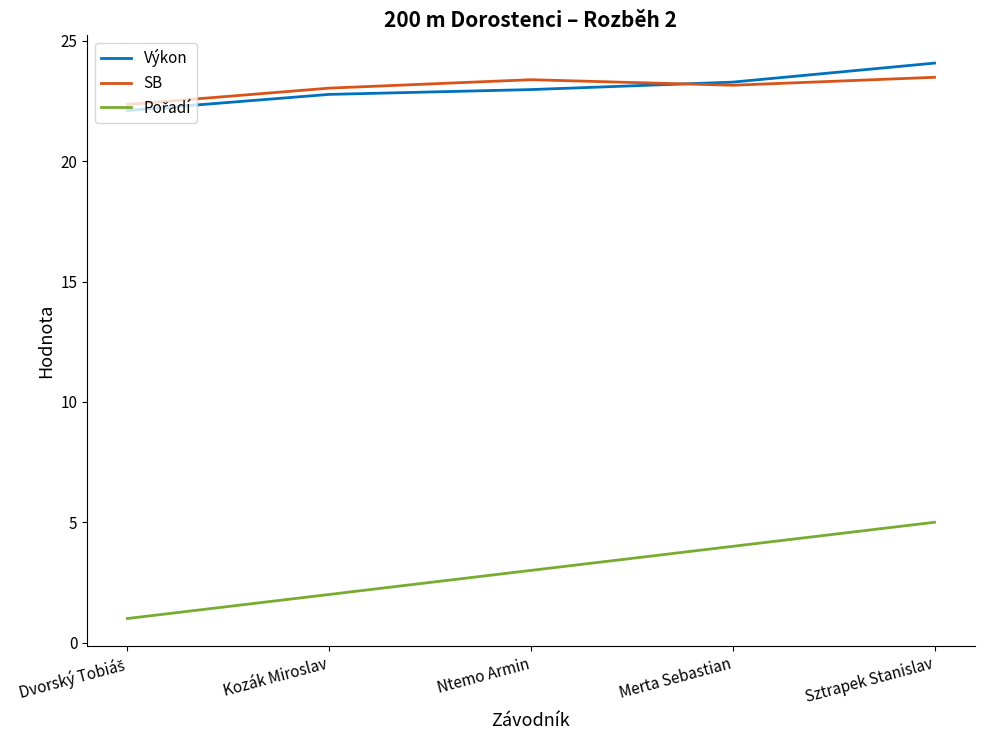

What is the spread (max minus min) of values at Ntemo Armin?

20.4